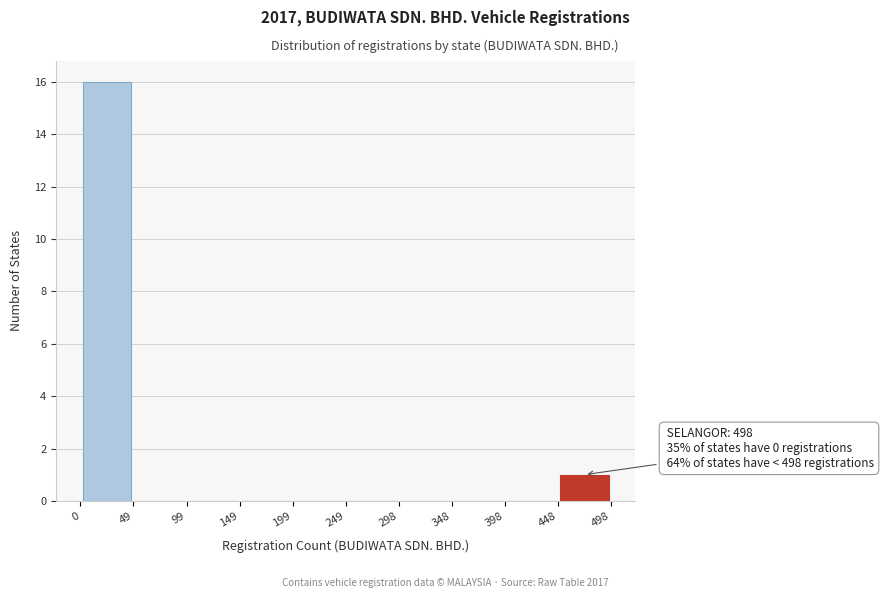

Which range on the x-axis has the tallest bar?

0 to 49